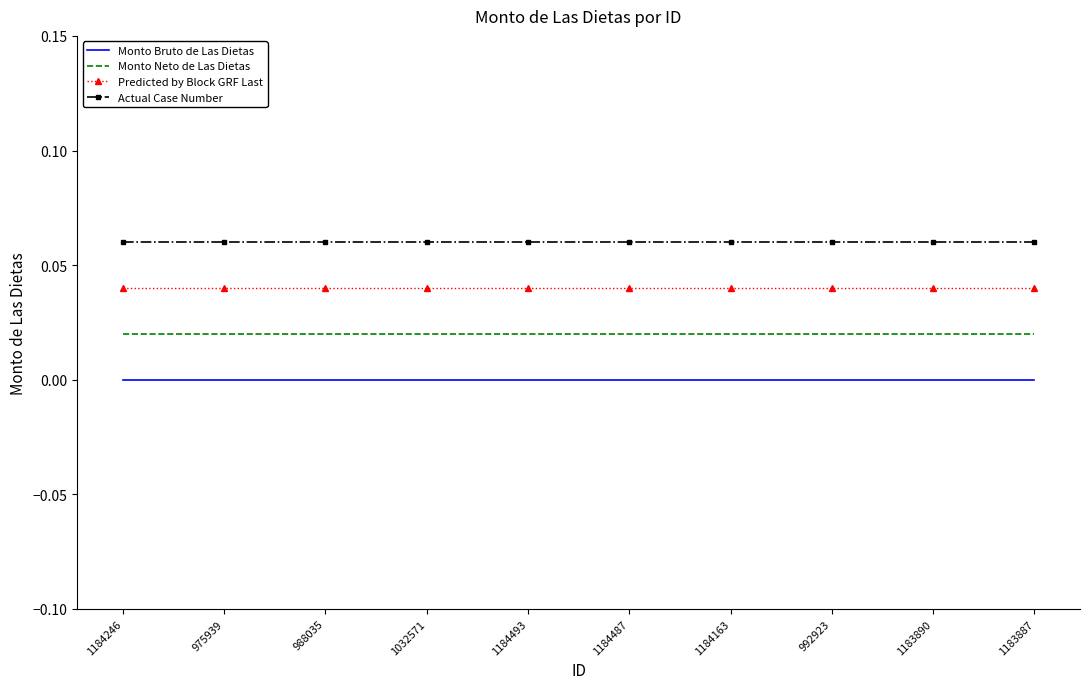

True or false: Monto Neto de Las Dietas has a value of 0.0 at 1032571.

True